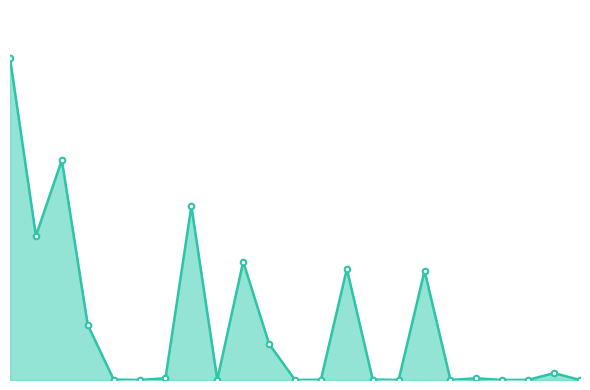

Does the chart have visible grid lines?

No